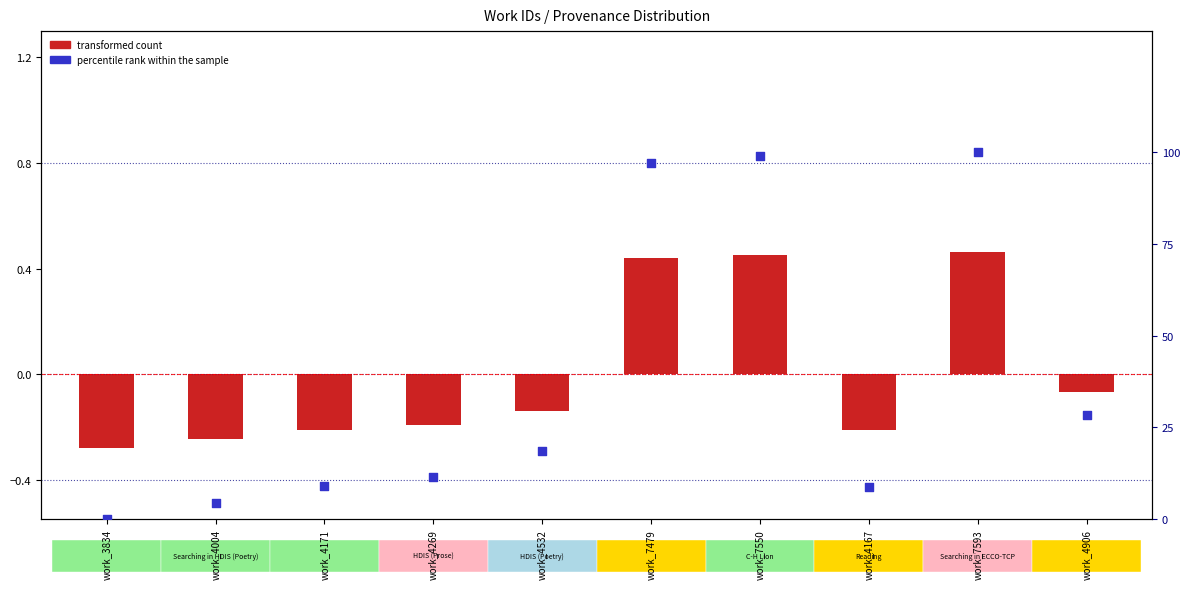

Which series has the widest spread of Y values?

percentile rank within the sample